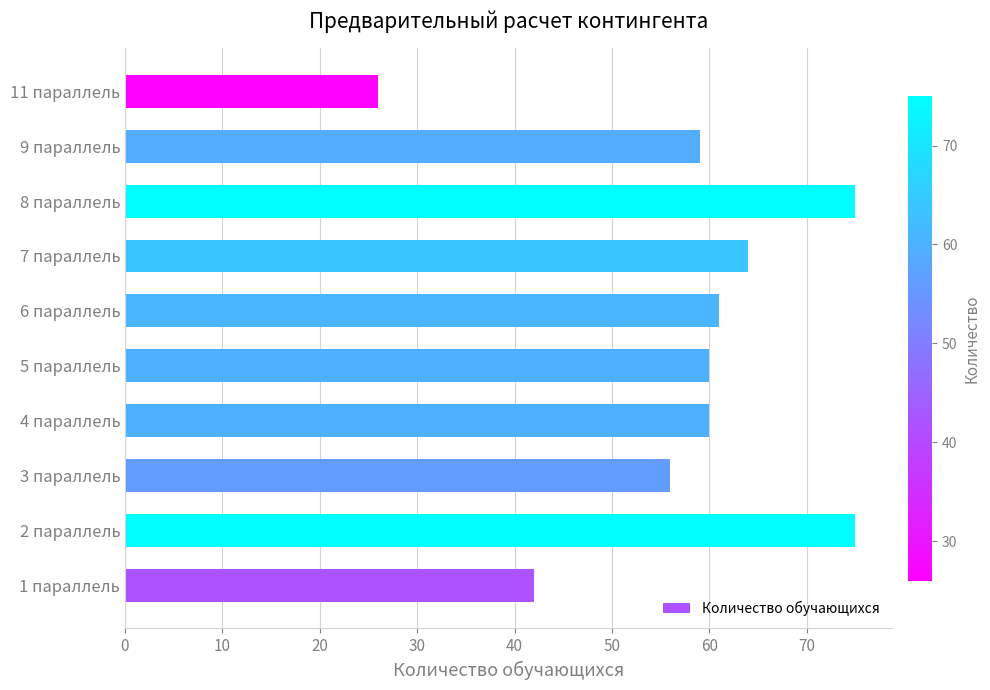

Where is the data nearest to the value 50?

3 параллель